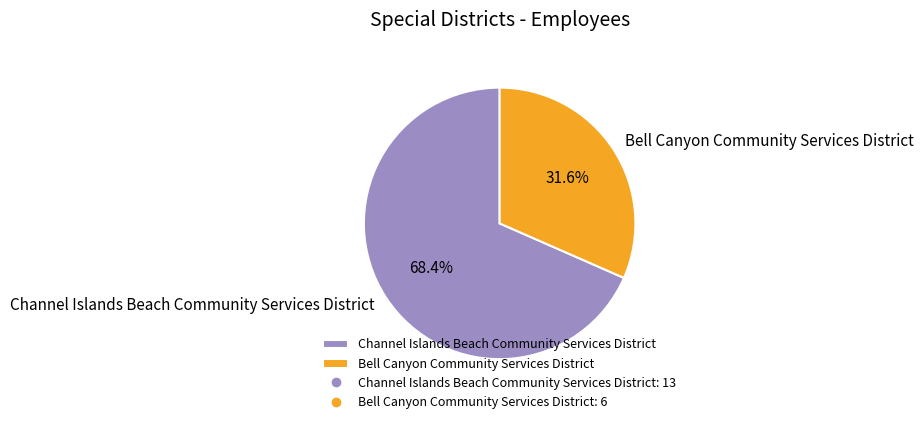

Is there a majority slice in this chart?

Yes